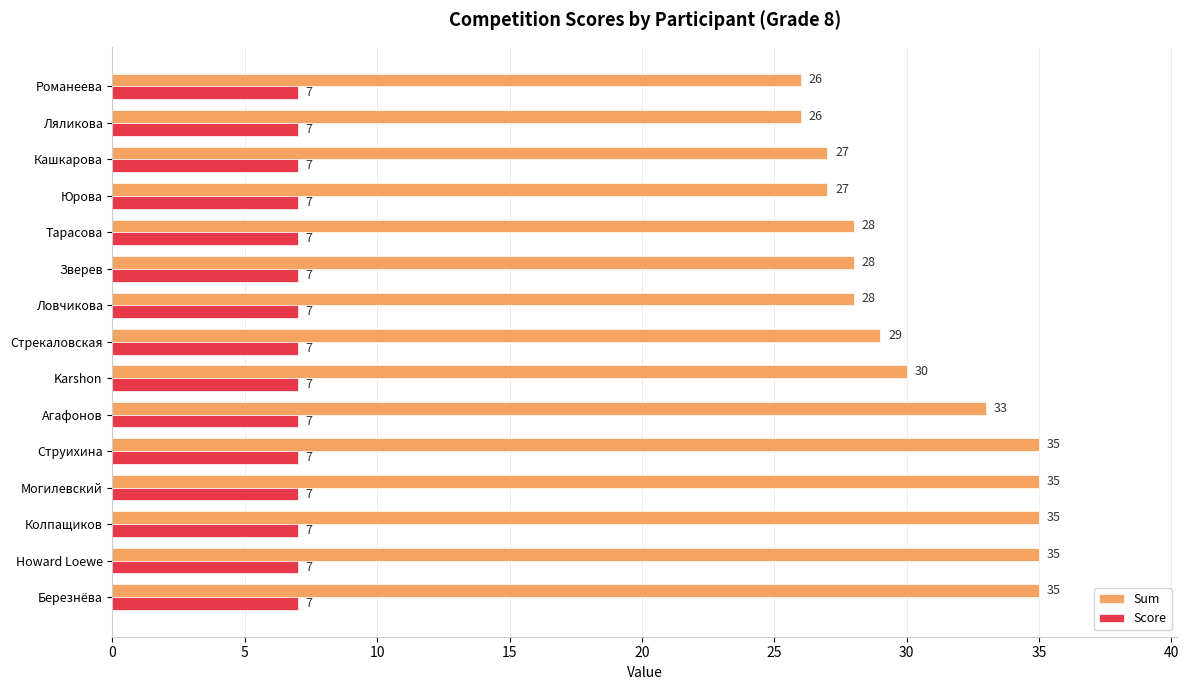

List the series in order of their peak value, lowest first.

Score, Sum